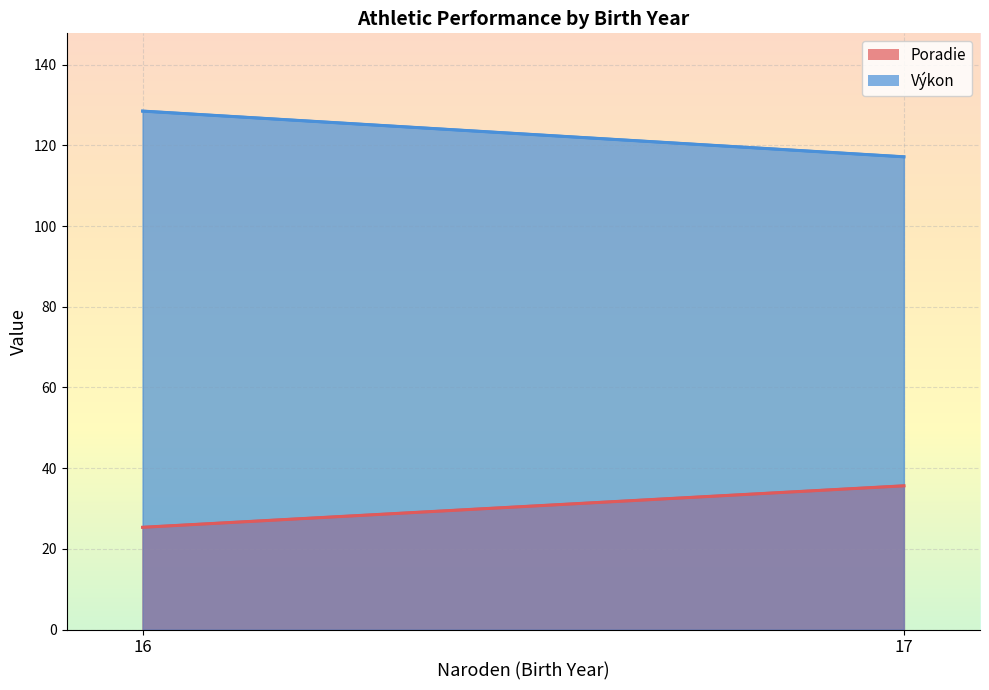

The Poradie series shows 2 at 16. True or false?

False